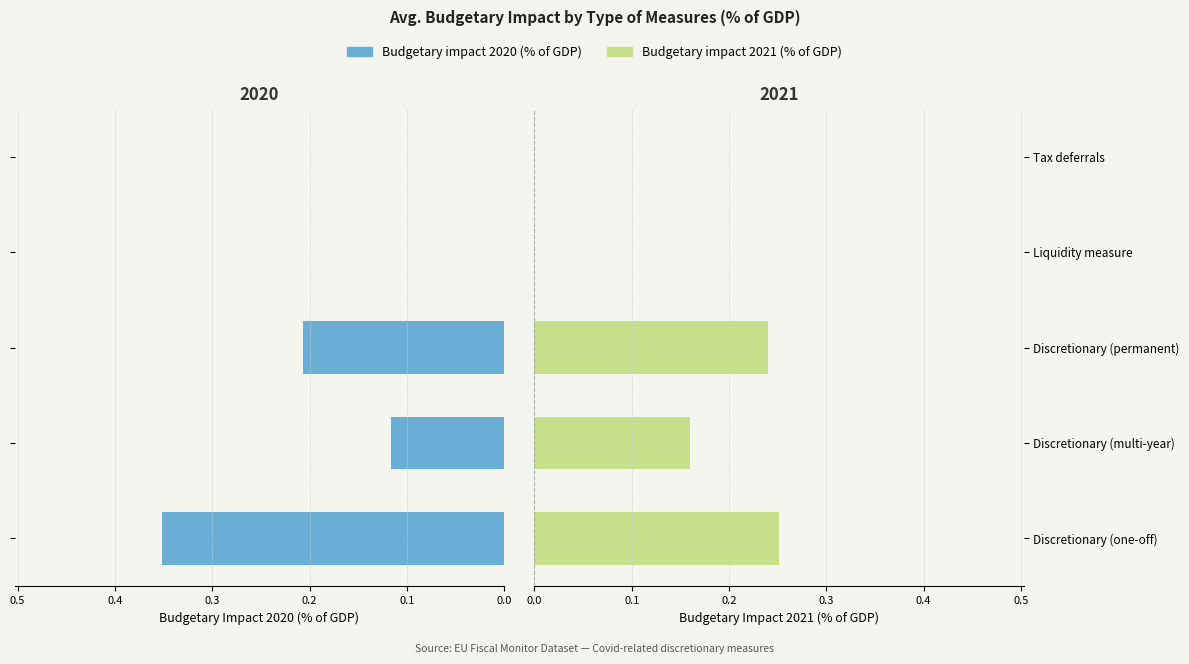

How many bars are there in each group?

2